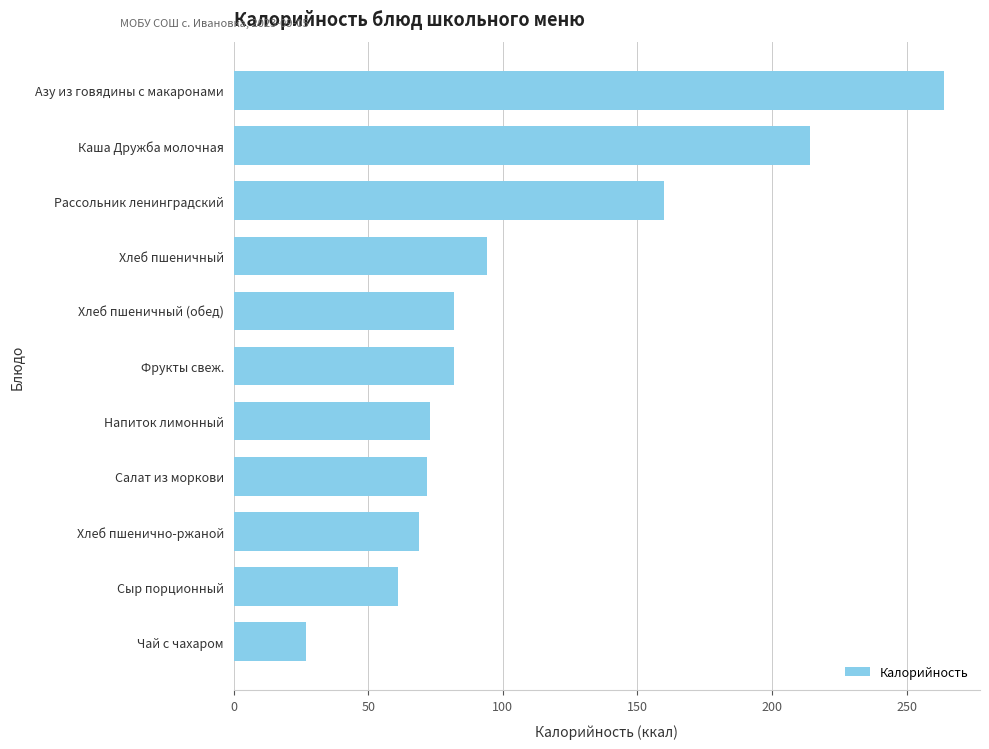

Are the bars horizontal?

Yes